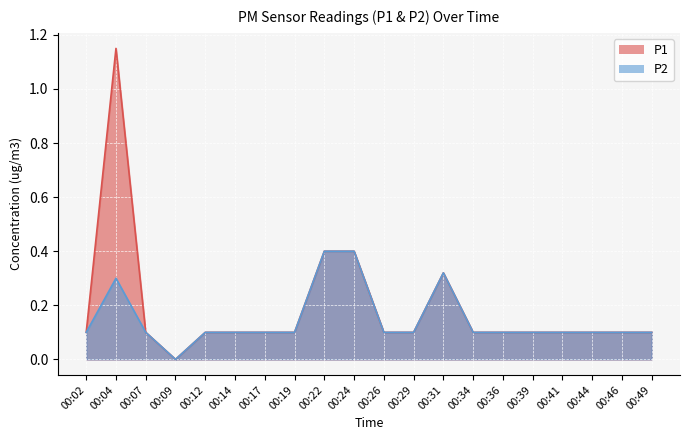

Reading left to right, what are all the values shown in this chart?

P1: 0.1	1.1	0.1	0.0	0.1	0.1	0.1	0.1	0.4	0.4	0.1	0.1	0.3	0.1	0.1	0.1	0.1	0.1	0.1	0.1
P2: 0.1	0.3	0.1	0.0	0.1	0.1	0.1	0.1	0.4	0.4	0.1	0.1	0.3	0.1	0.1	0.1	0.1	0.1	0.1	0.1